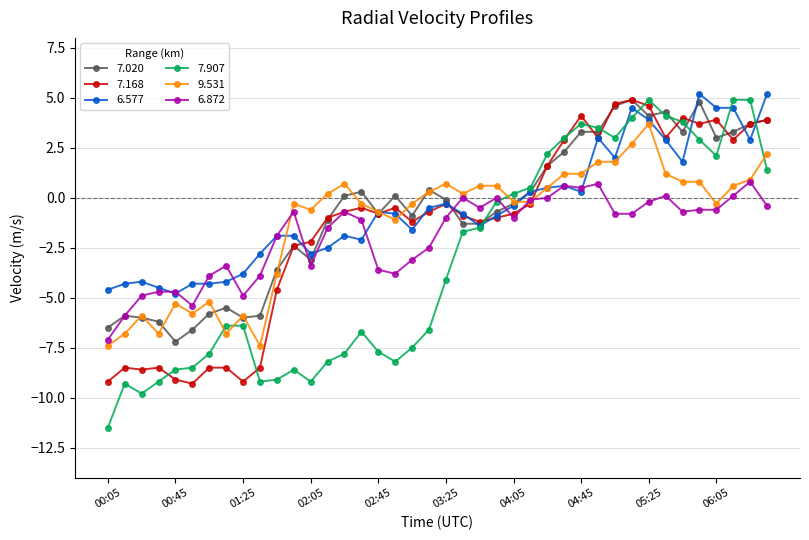

True or false: 7.020 has more than 0 points higher than both neighbors.

True